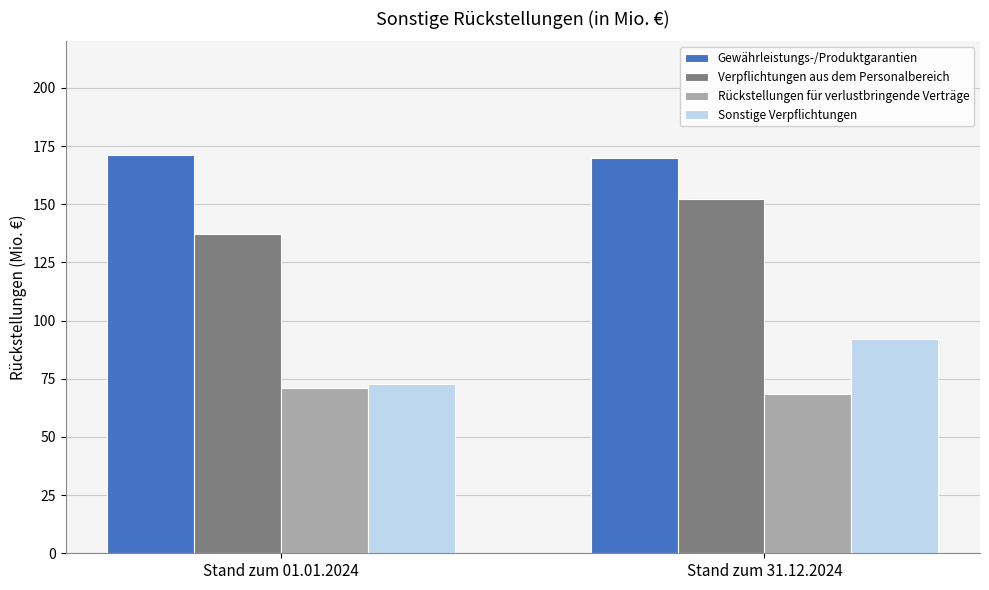

What is the average value of the Gewährleistungs-/Produktgarantien series?

170.6